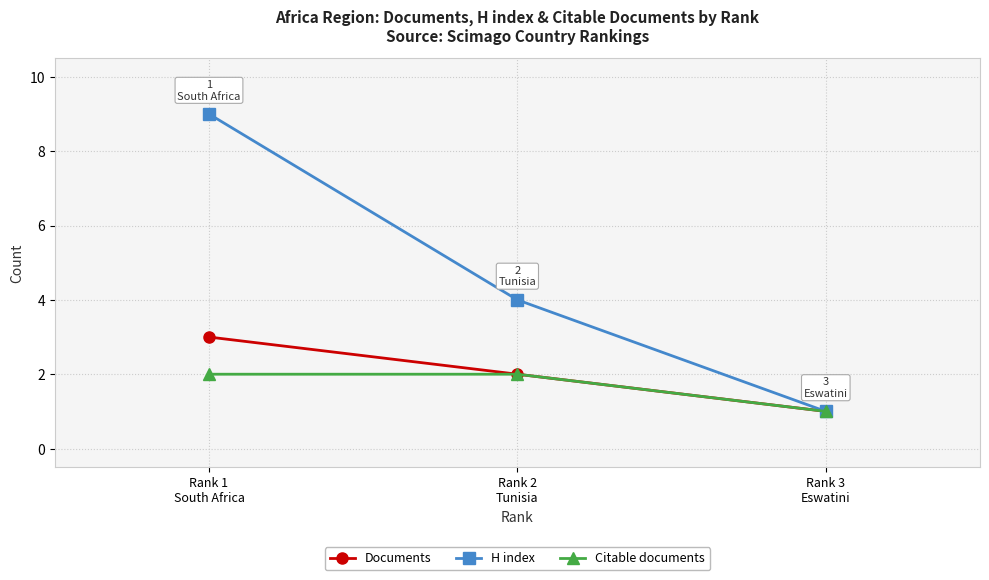

Which series has the largest total across all categories?

H index